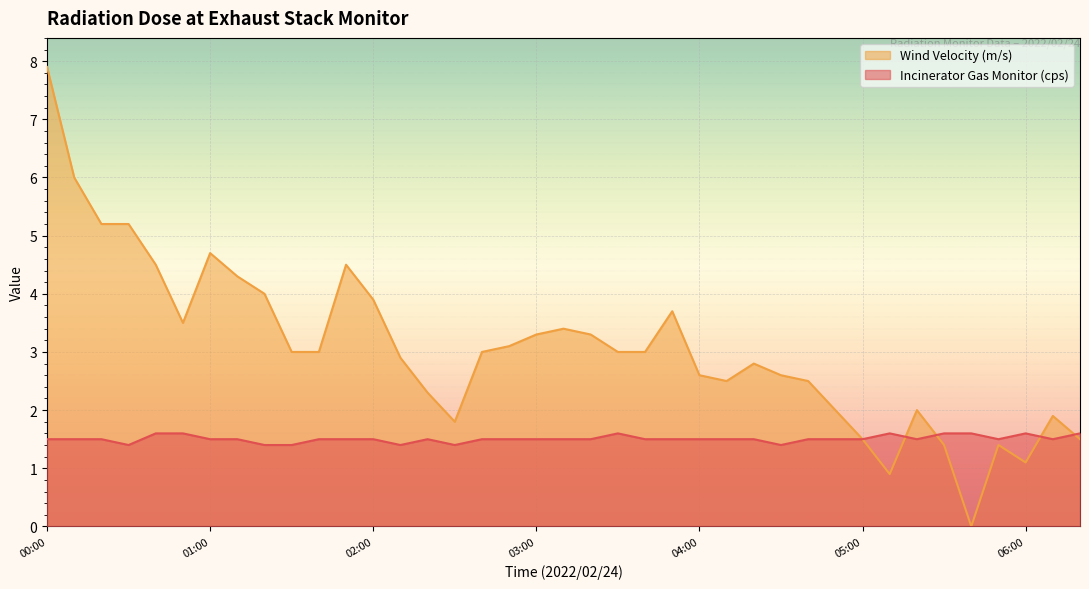

At which category does Wind Velocity (m/s) reach its first local valley?

00:50